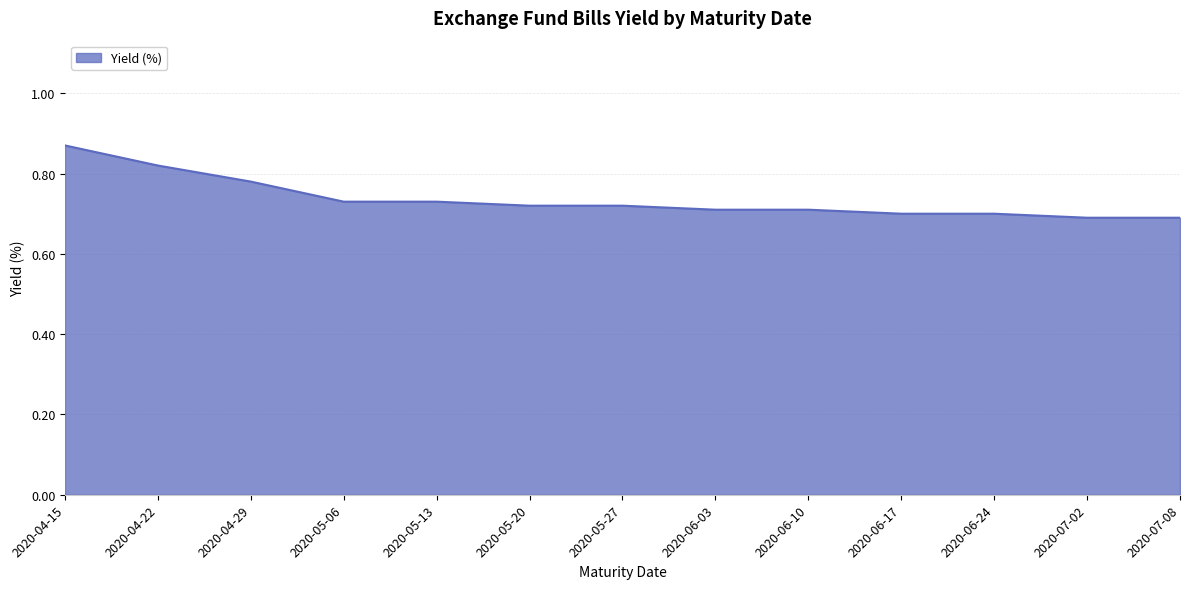

Count the number of data series in this chart.

1